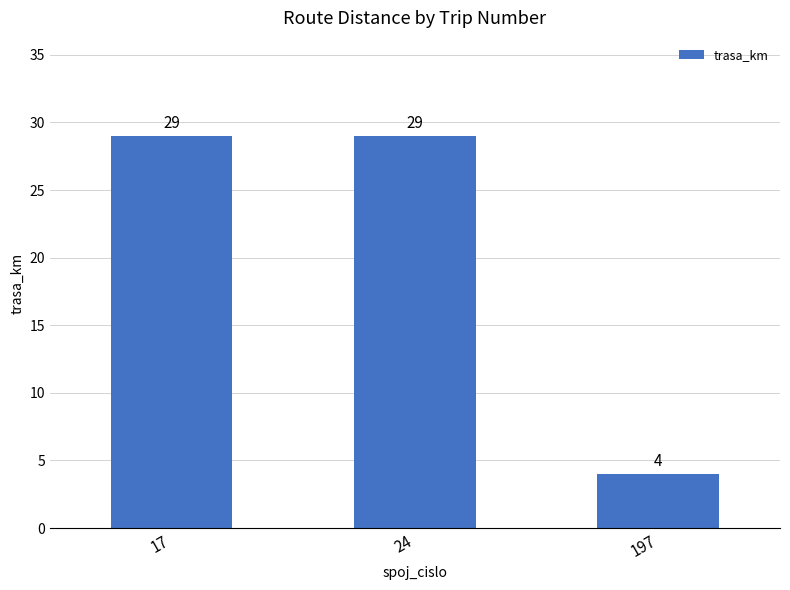

Does the chart contain stacked bars?

No